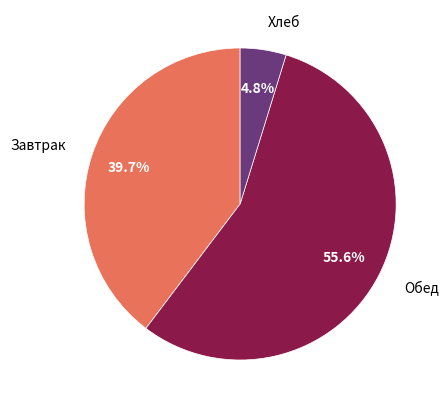

Rank the categories by value from highest to lowest.

Обед, Завтрак, Хлеб